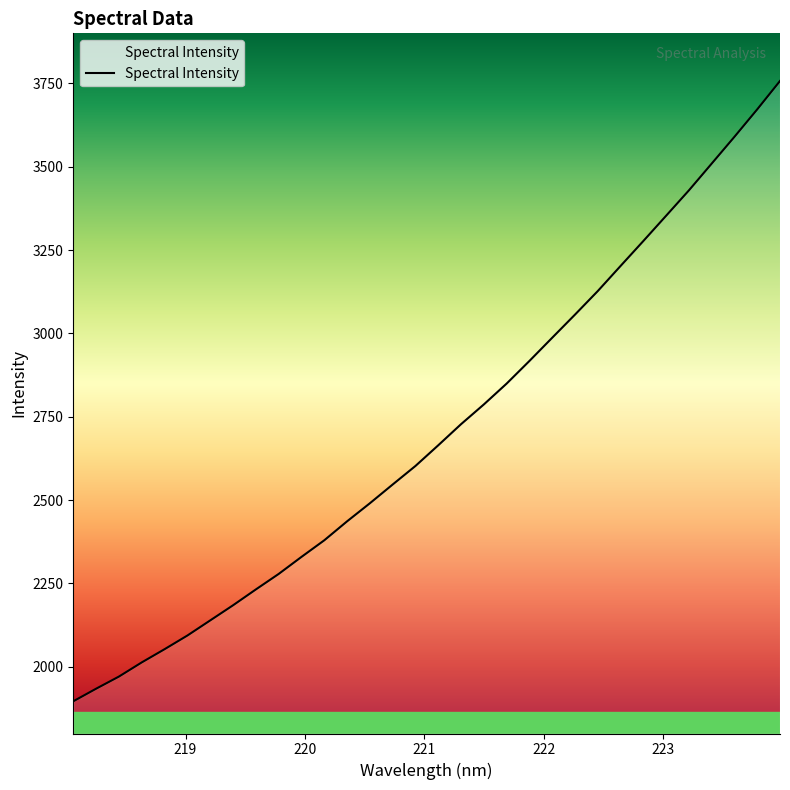

What is the difference between the maximum and minimum values?

1860.6